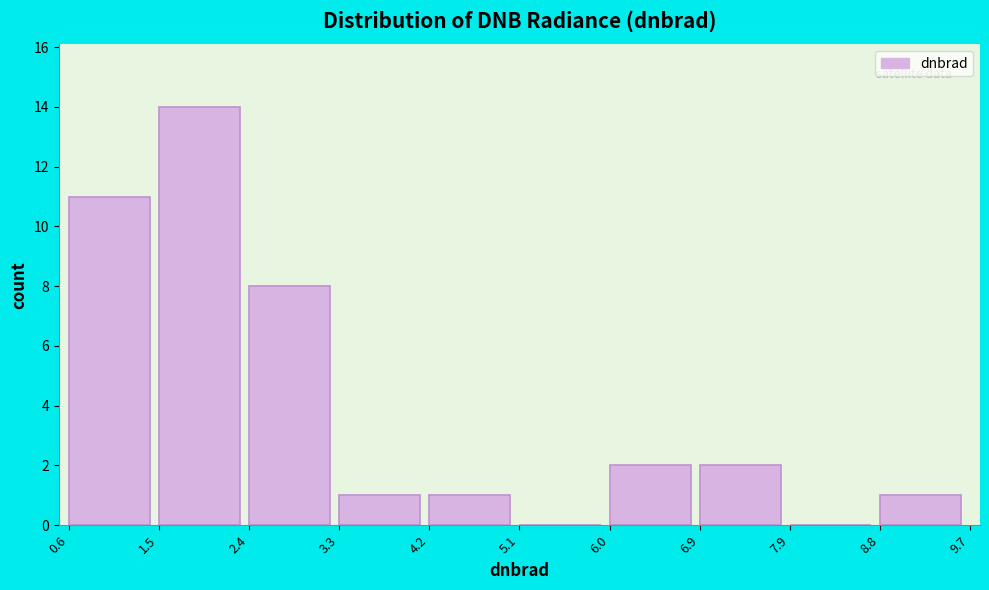

Reading left to right, list every bar in this chart as the range it spans on the x-axis followed by its height. The values are not printed on the chart, so give them approximately, as read against the axis.

0.6 to 1.5: 11
1.5 to 2.4: 14
2.4 to 3.3: 8
3.3 to 4.2: 1
4.2 to 5.1: 1
5.1 to 6.0: 0
6.0 to 6.9: 2
6.9 to 7.9: 2
7.9 to 8.8: 0
8.8 to 9.7: 1